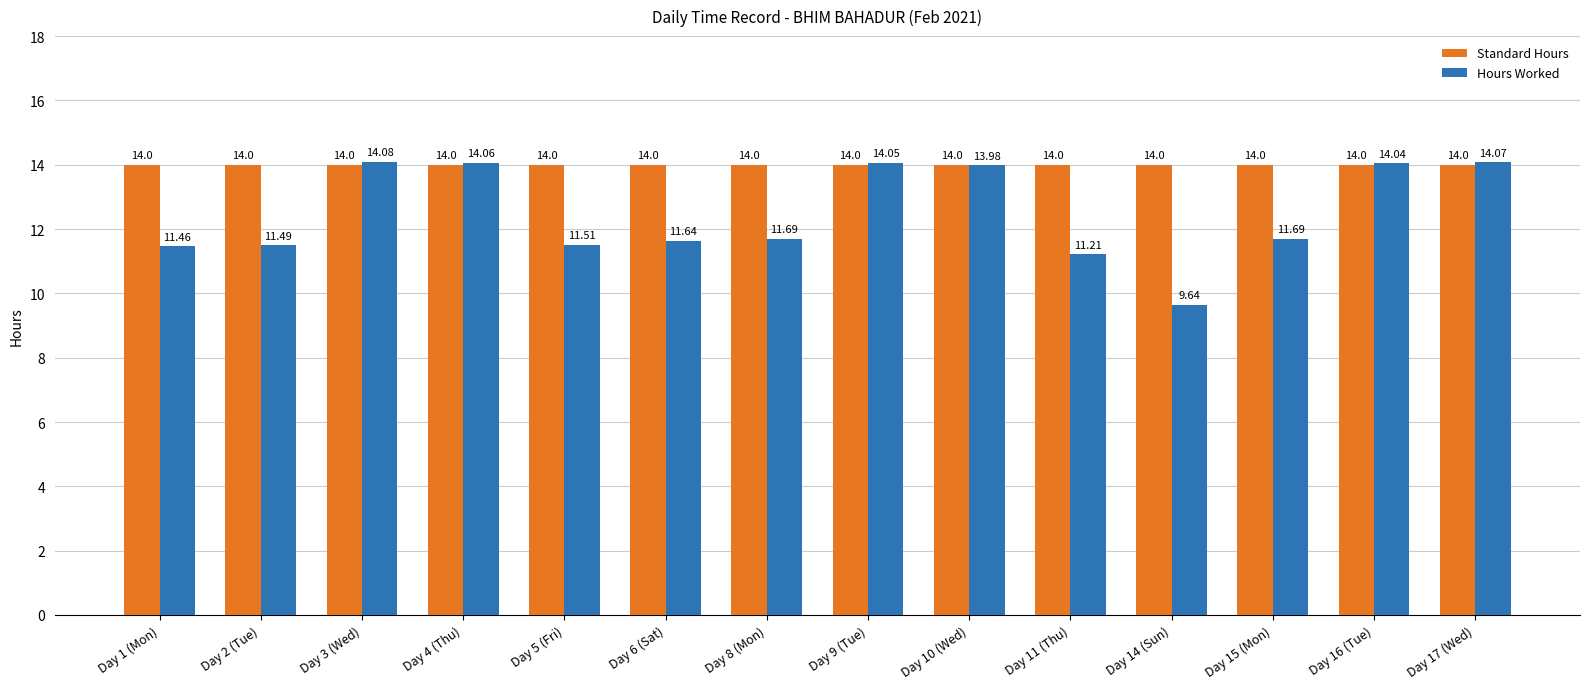

Is it true that Standard Hours equals 24.3 at Day 2 (Tue)?

False